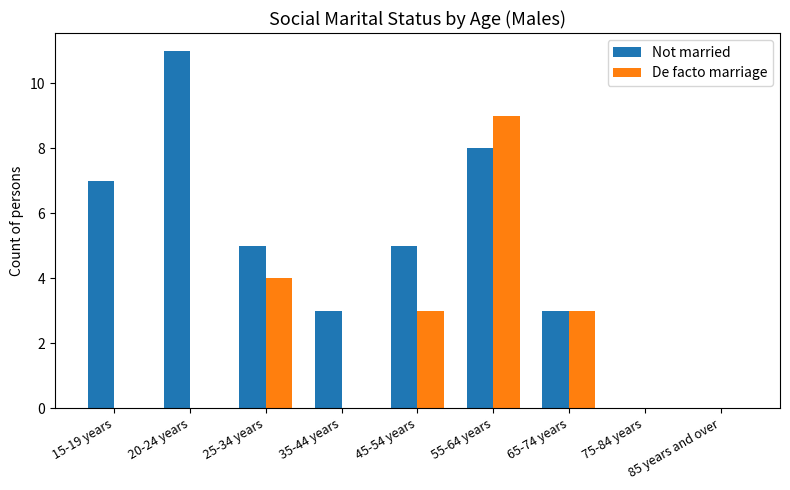

What is the greatest value displayed?

11